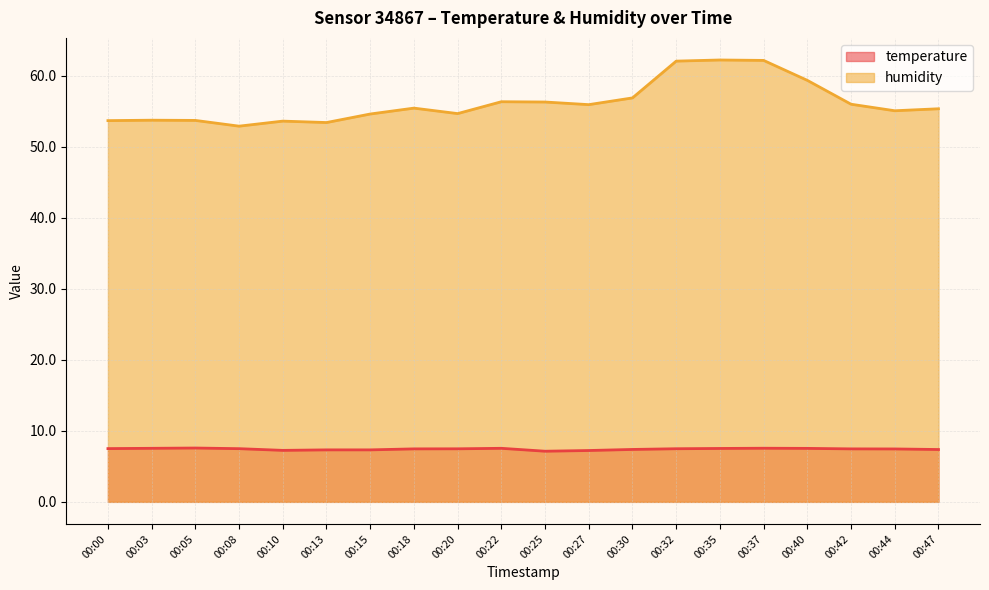

How many lines are shown in the chart?

2